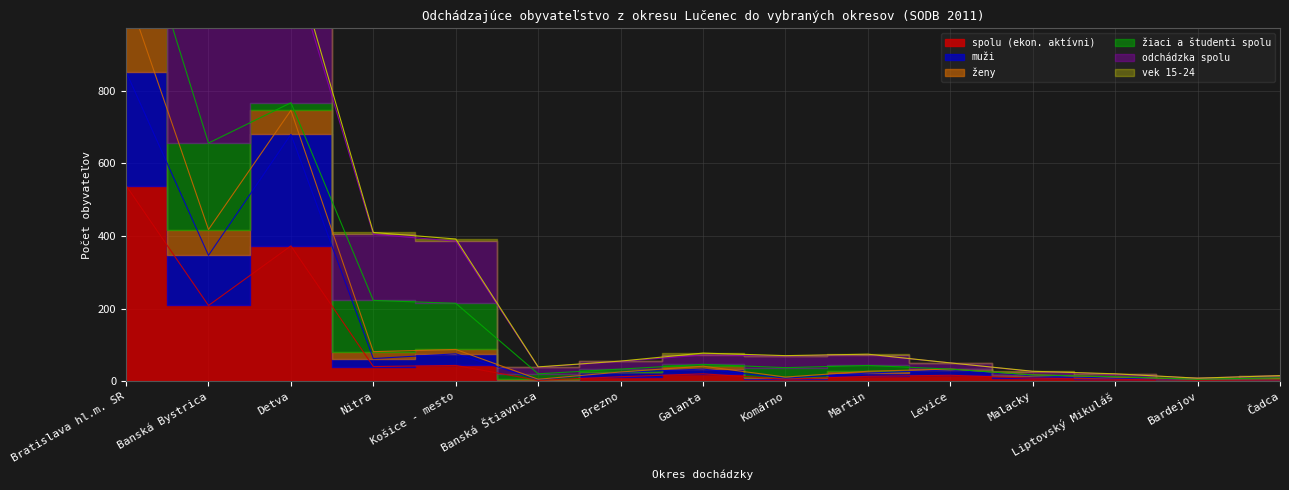

In muži, how many points are higher than both neighbors (excluding endpoints)?

4